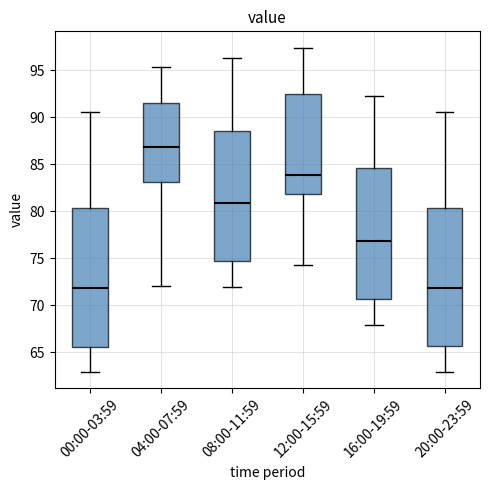

Which box's median line is the highest?

04:00-07:59